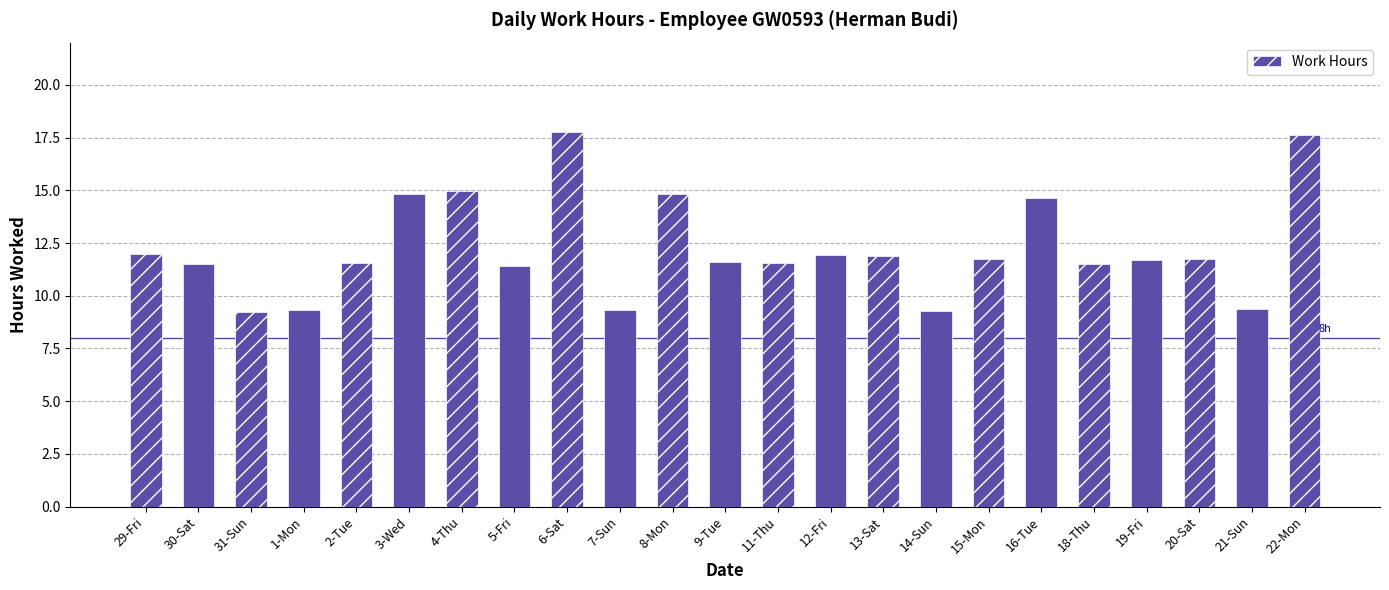

Count the number of categories in the chart.

23